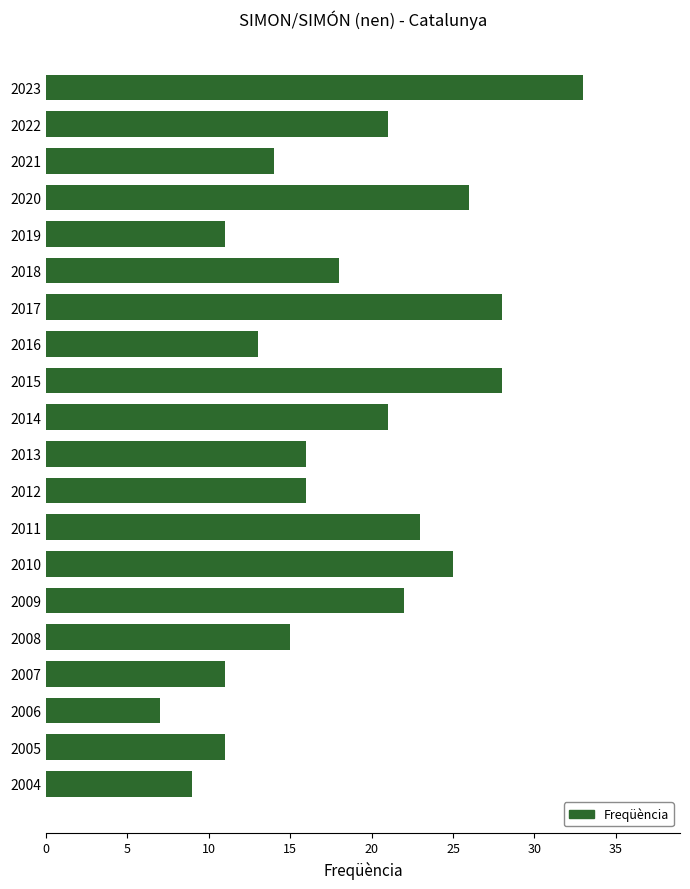

Approximately how many times larger is the value at 2010 compared to 2011?

1.1